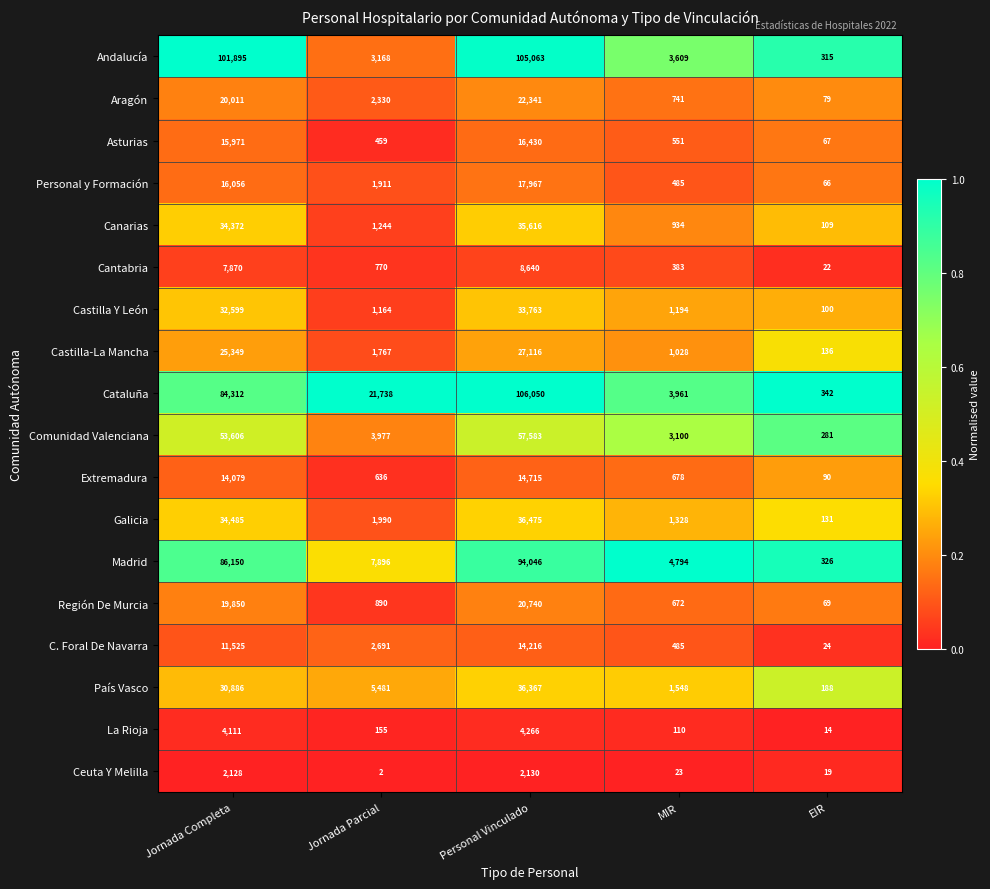

Where does the Región De Murcia series first go above 890?

Jornada Completa